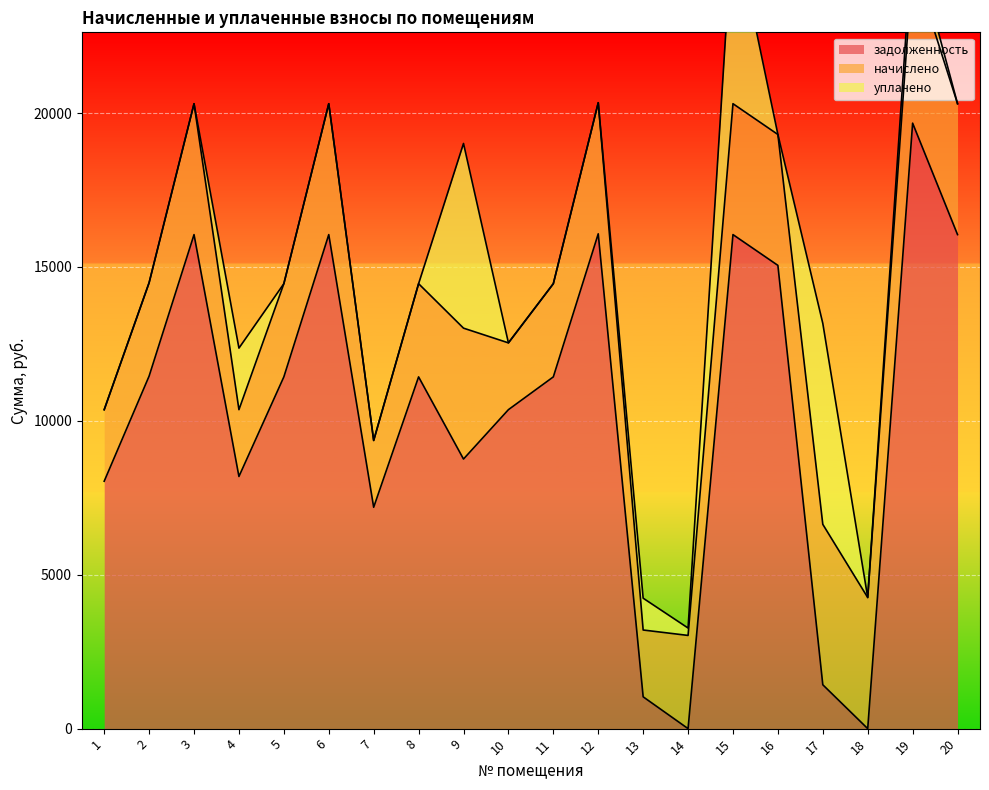

True or false: задолженность has more than 2 points higher than both neighbors.

True